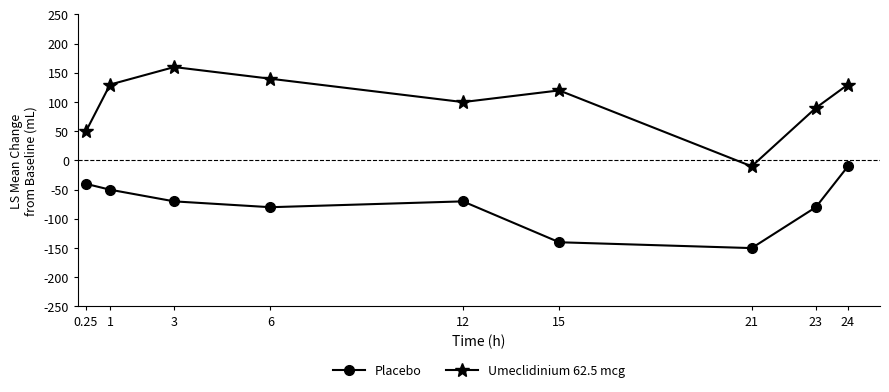

Which series has the widest spread of values?

Umeclidinium 62.5 mcg